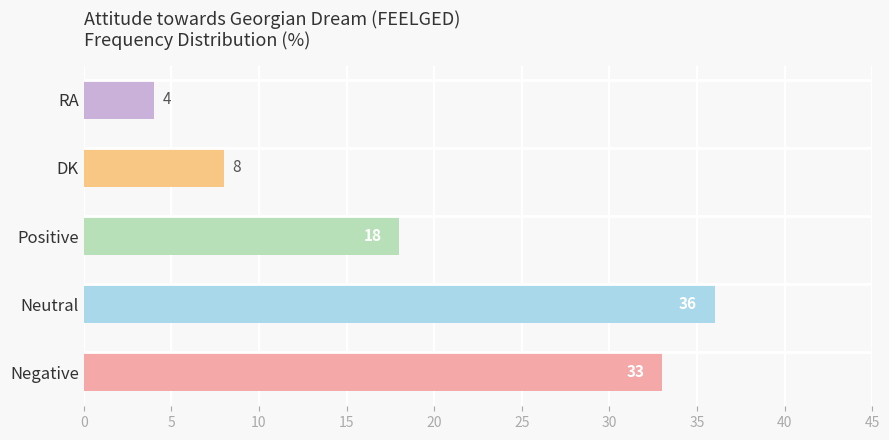

What is the sum of all values?

99